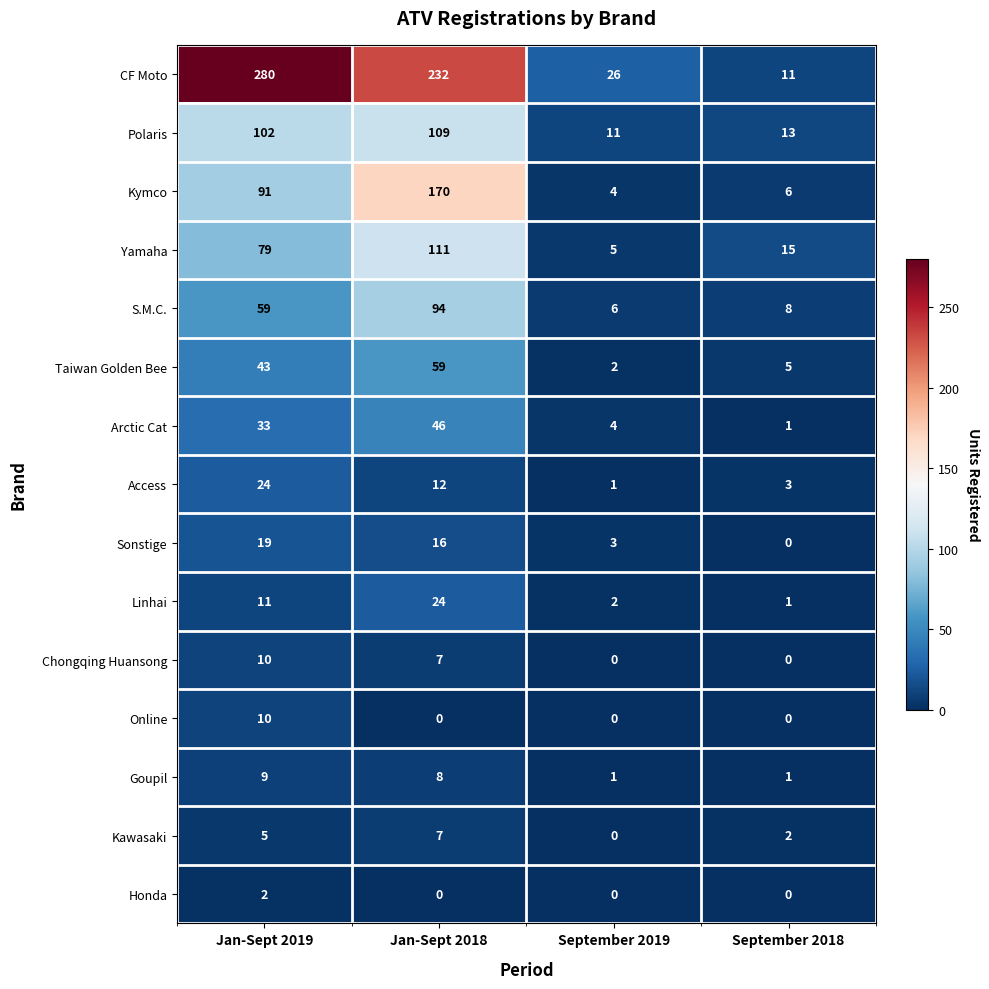

The Sonstige series shows 7 at Jan-Sept 2018. True or false?

False